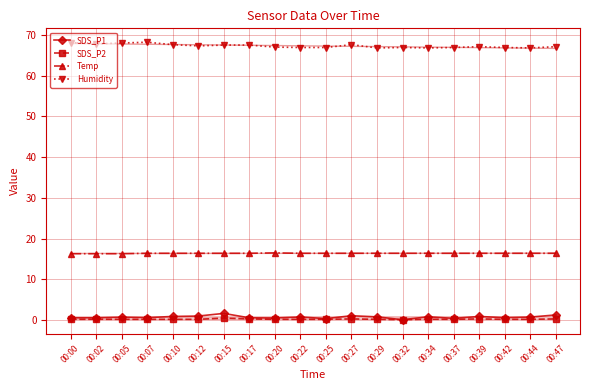

What is the greatest value displayed?

68.2